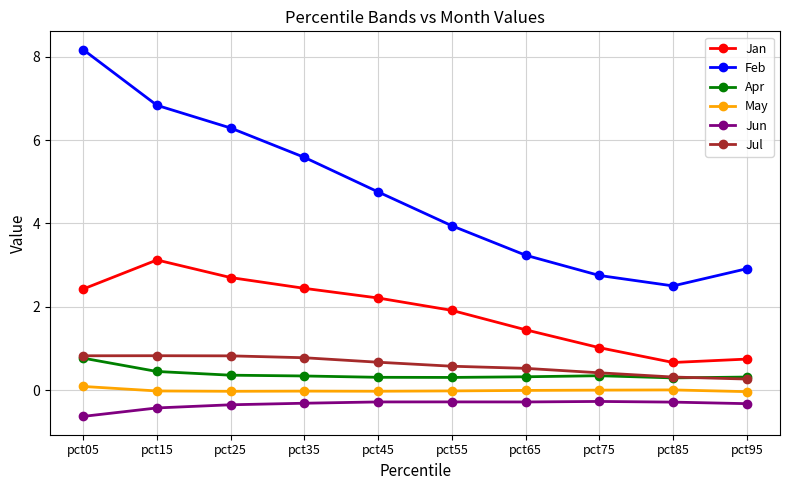

What are all the series names shown in the legend?

Jan, Feb, Apr, May, Jun, Jul